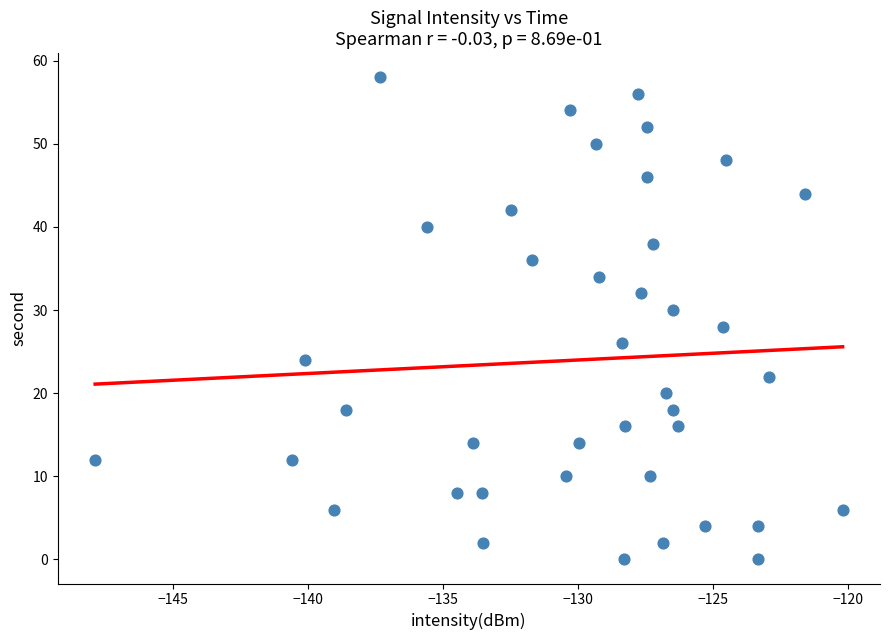

What is the range of Y values (max minus min)?

58